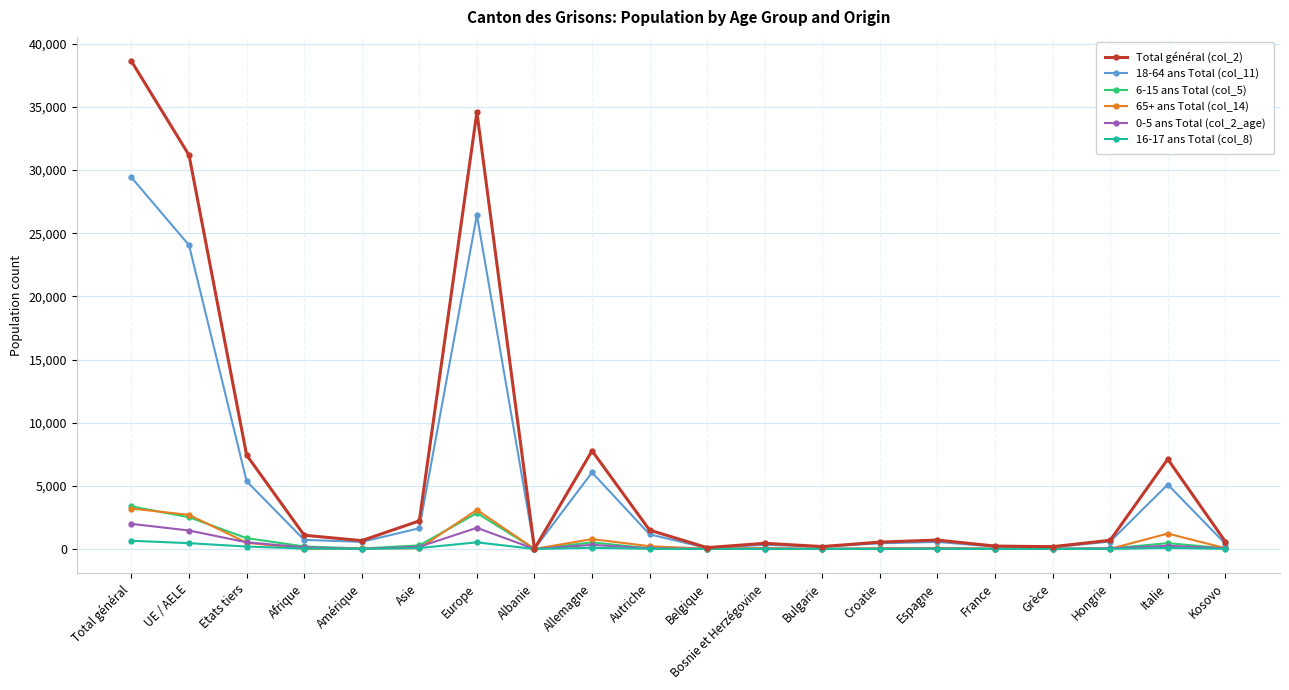

Is the value of 16-17 ans Total (col_8) at Grèce greater than the value of 65+ ans Total (col_14) at Total général?

No